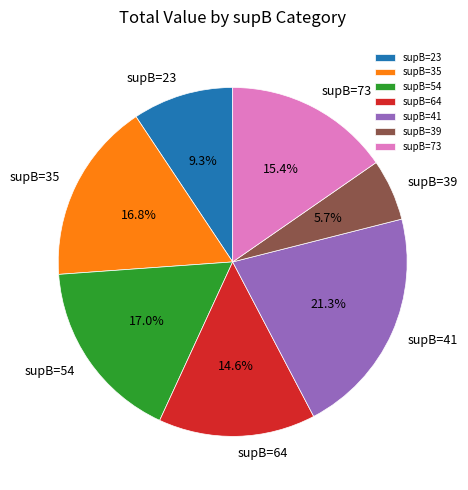

Is there any slice that represents more than half of the pie?

No